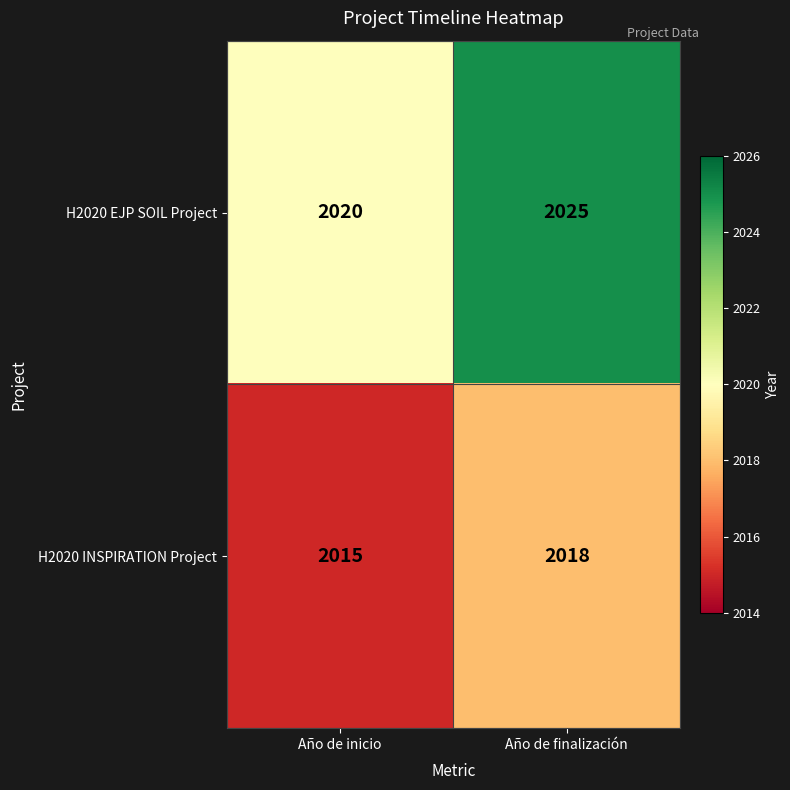

What is the sum of the H2020 INSPIRATION Project values at Año de inicio and Año de finalización?

4033